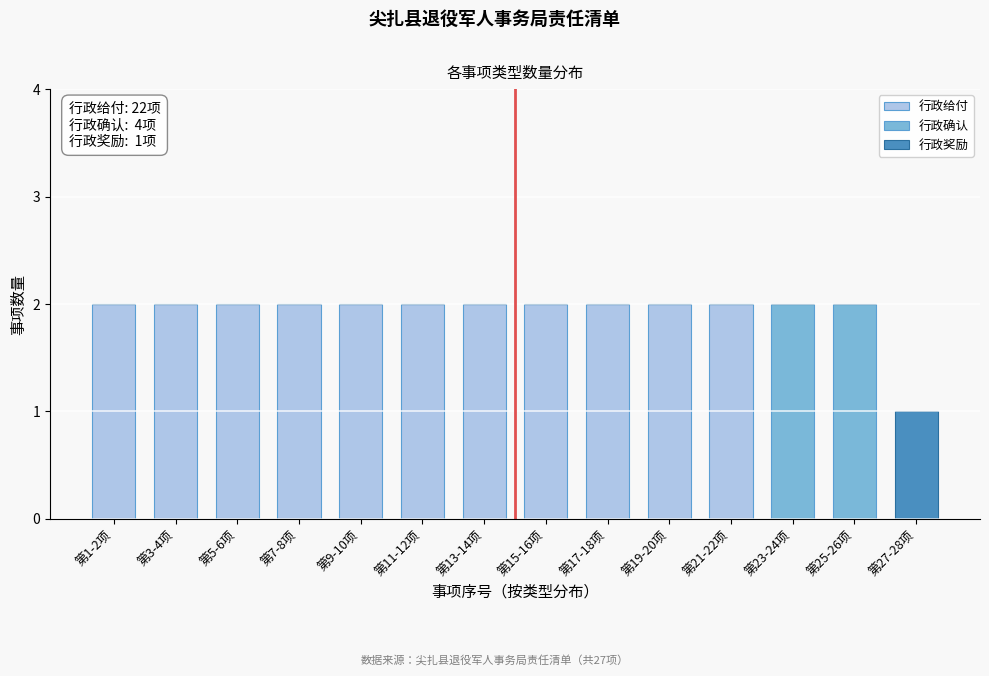

The value of 行政给付 at 第15-16项 is 3. True or false?

False